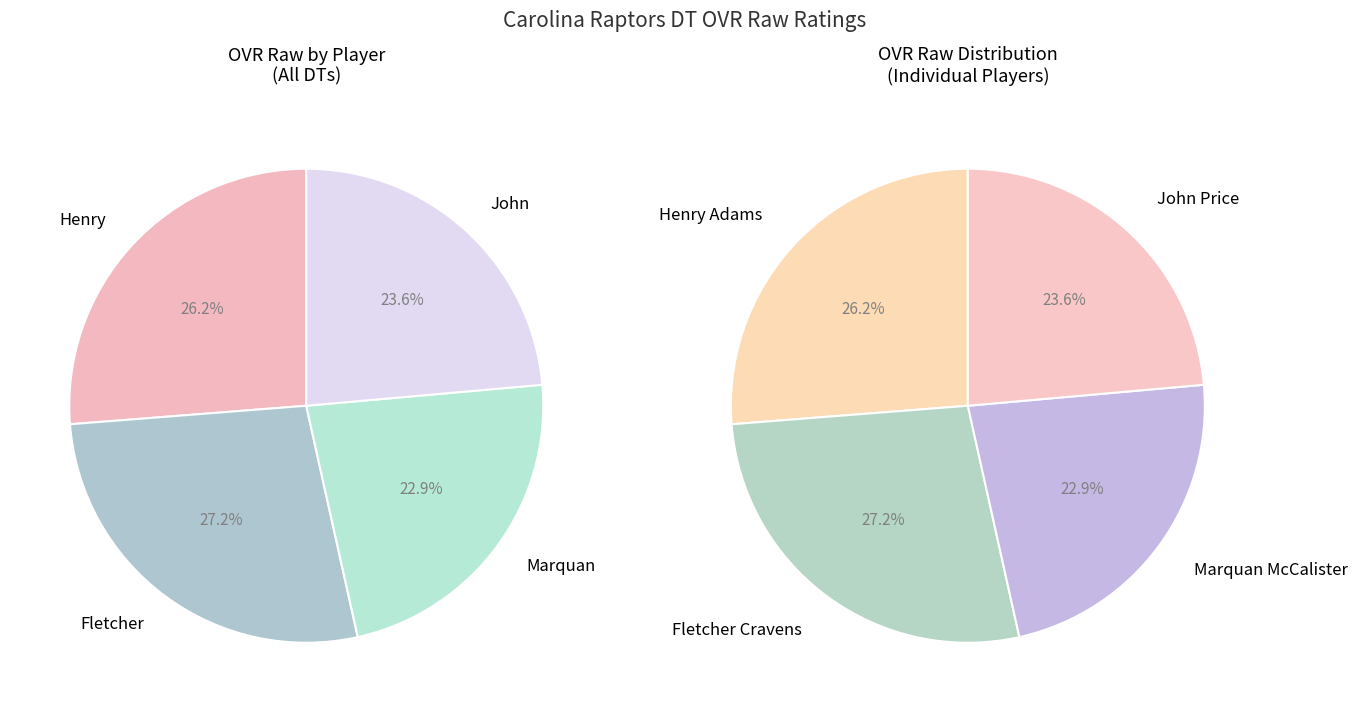

Is there a majority slice in this chart?

No